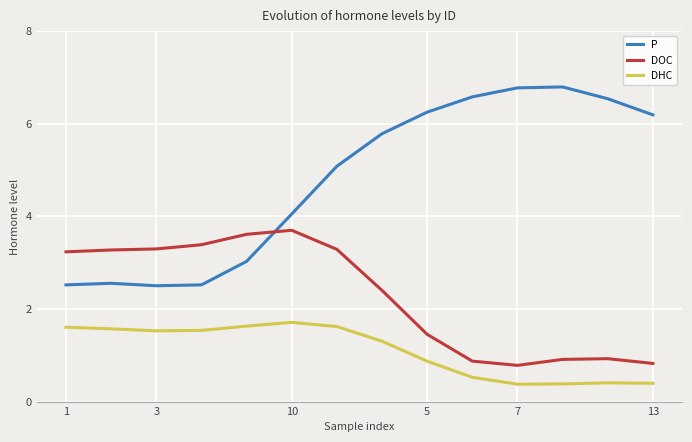

Rank the series by their maximum value, from lowest to highest.

DHC, DOC, P